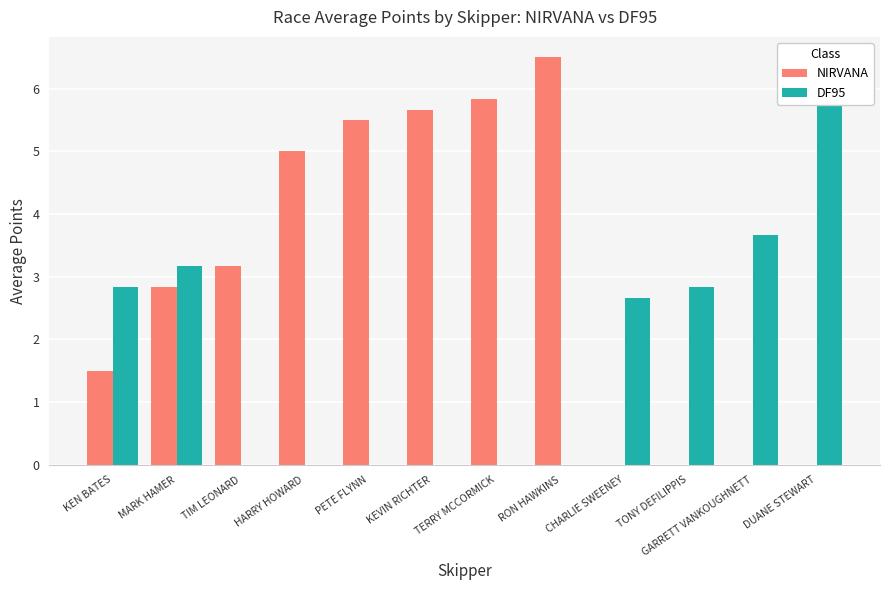

Between KEN BATES and PETE FLYNN, which series saw the biggest shift?

NIRVANA